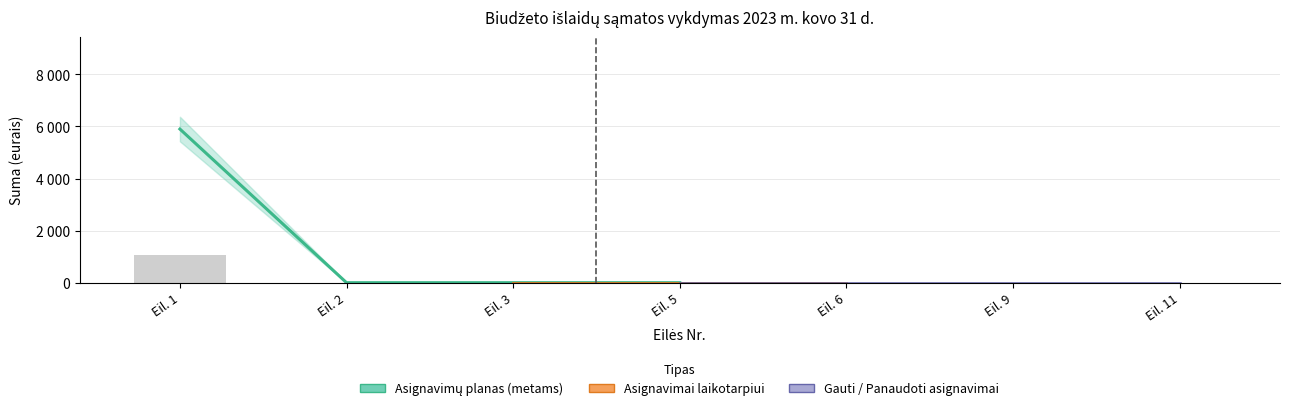

At how many categories does at least one series exceed 1553?

1